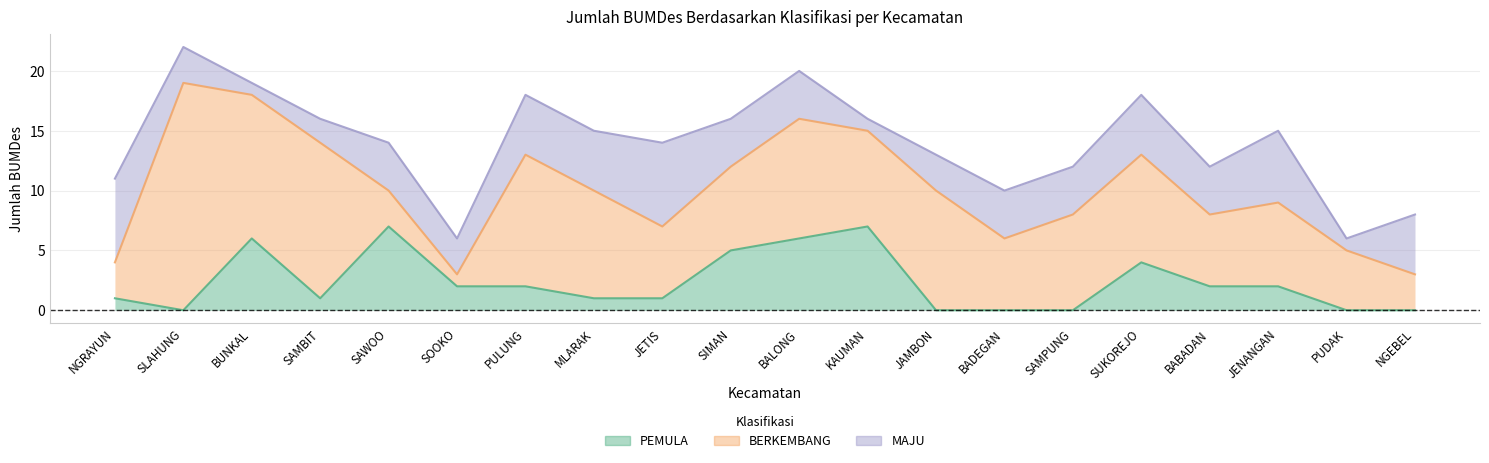

What is the average value of the MAJU series?

4